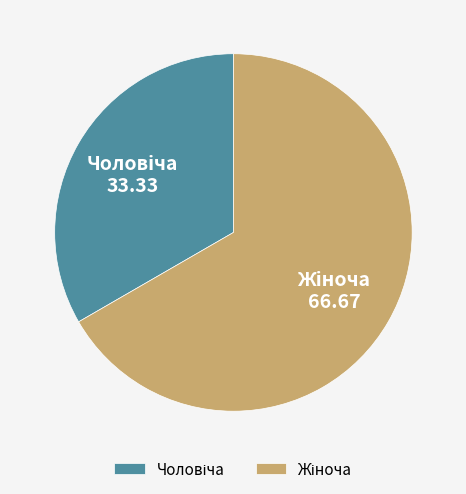

Is there a majority slice in this chart?

Yes